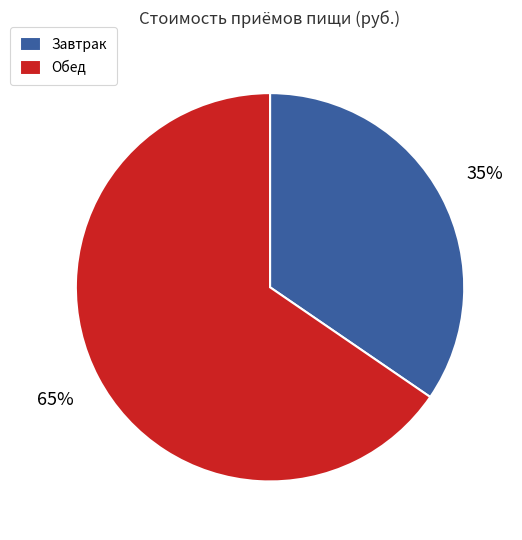

Is the sum of Завтрак and Обед greater than half?

Yes